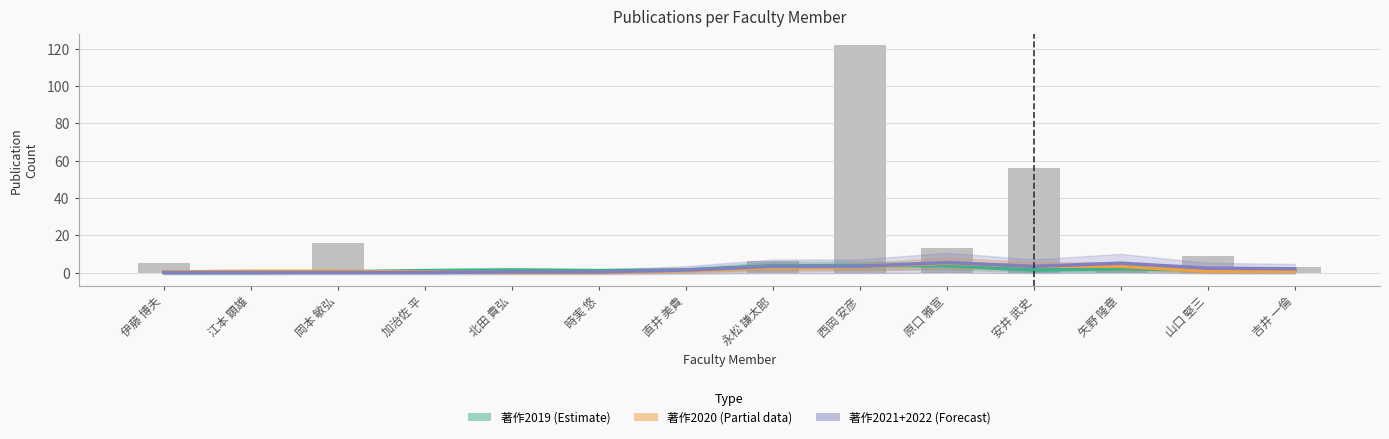

Rank the categories by 著作2021+2022 (Forecast) value from highest to lowest.

原口 雅宣, 矢野 隆章, 安井 武史, 永松 謙太郎, 西岡 安彦, 山口 堅三, 吉井 一倫, 直井 美貴, 北田 貴弘, 時実 悠, 伊藤 博夫, 江本 顕雄, 岡本 敏弘, 加治佐 平